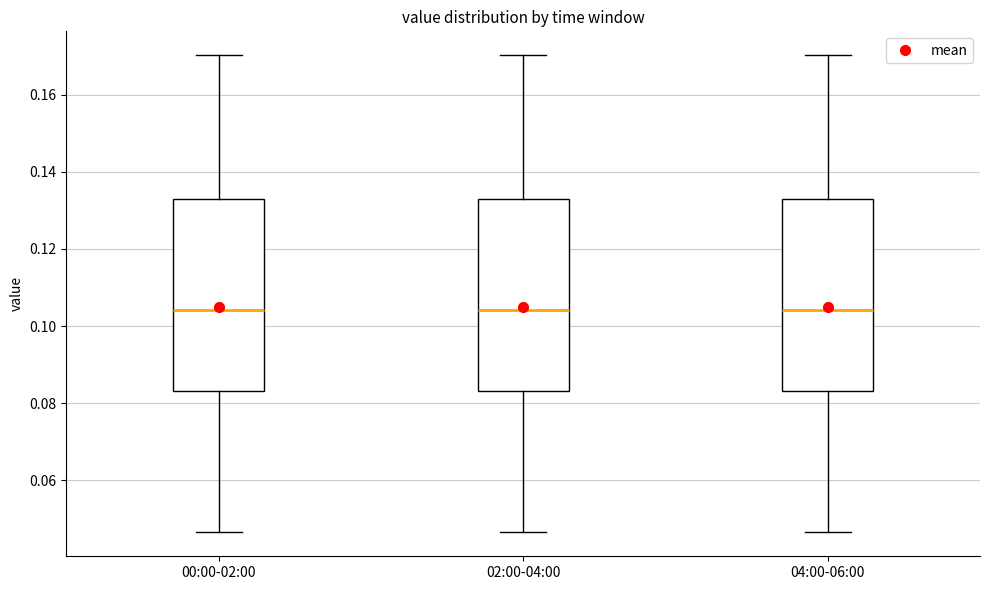

Reading left to right, read every box against the y-axis: the position of its median line, the range the box covers, and the ends of its whiskers. The values are not printed on the chart, so give them approximately, as read against the axis.

00:00-02:00: median 0.104, box 0.084 to 0.132, whiskers 0.046 to 0.170
02:00-04:00: median 0.104, box 0.084 to 0.132, whiskers 0.046 to 0.170
04:00-06:00: median 0.104, box 0.084 to 0.132, whiskers 0.046 to 0.170